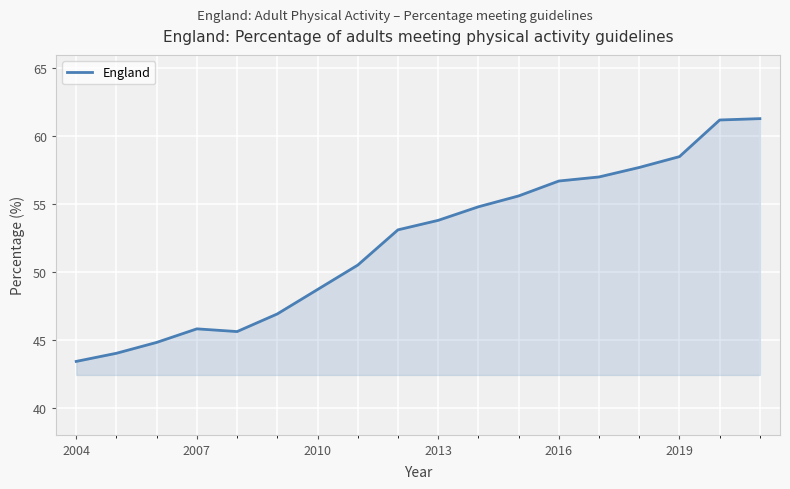

What is the smallest value displayed?

43.4